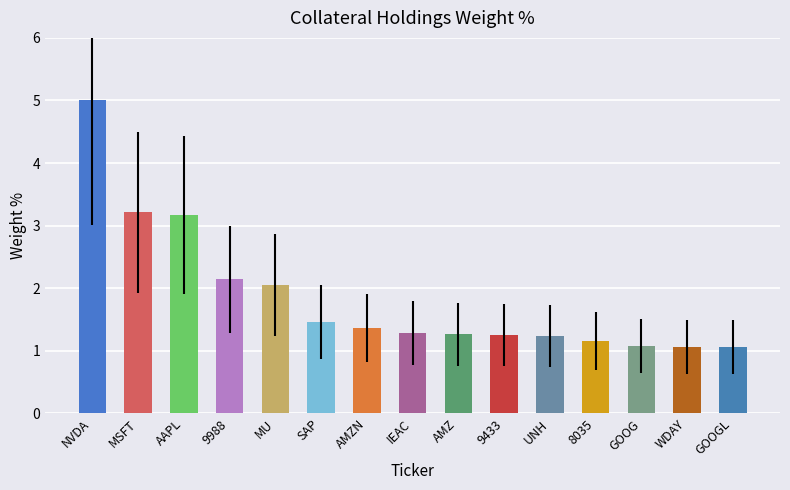

Is it true that the value at UNH is 1.7?

False